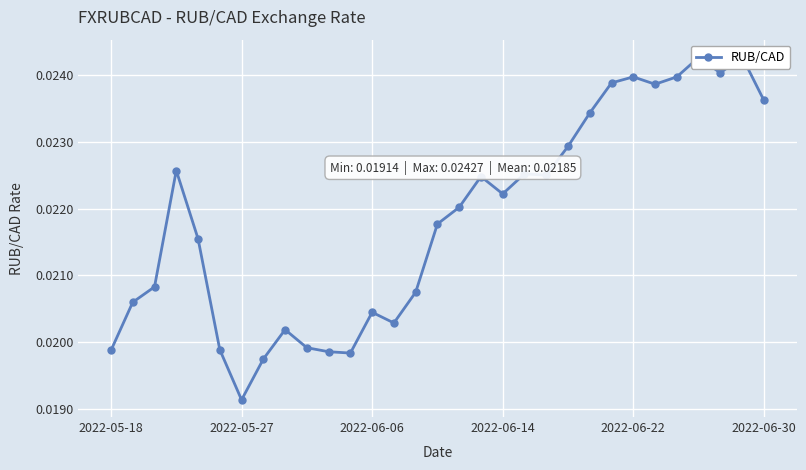

At which category does the data reach its first local valley?

2022-05-27